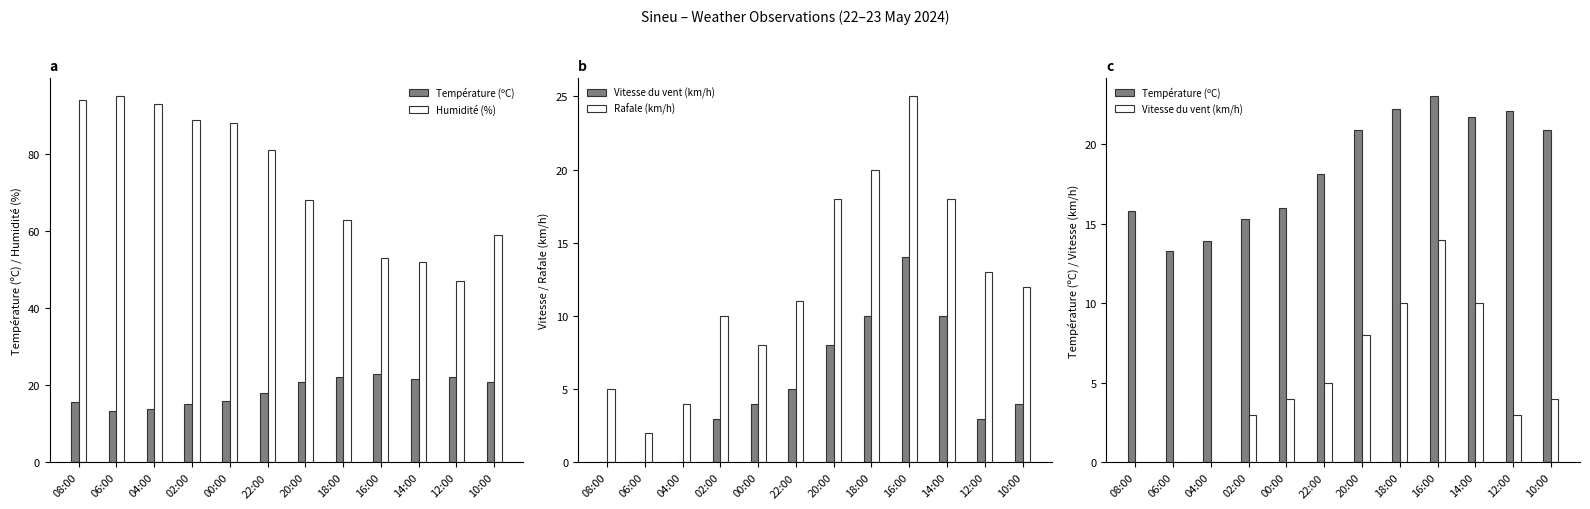

What is the difference between the highest and lowest values at 20:00?

60.0